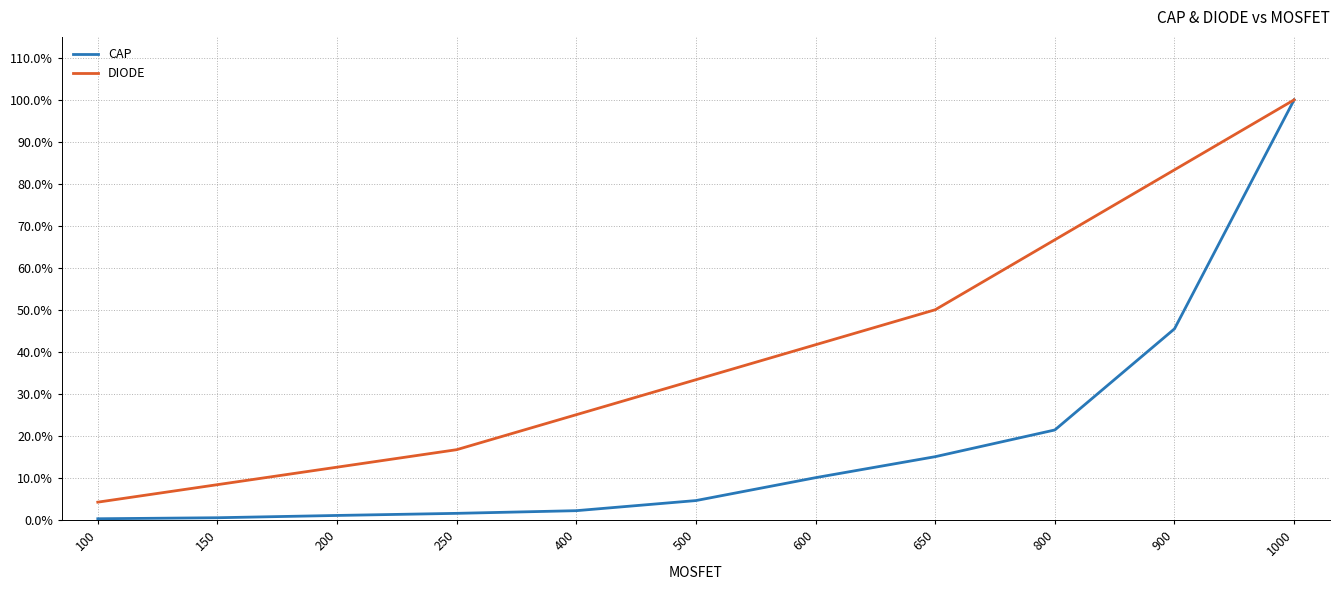

Is this an area chart (filled region under the line)?

No